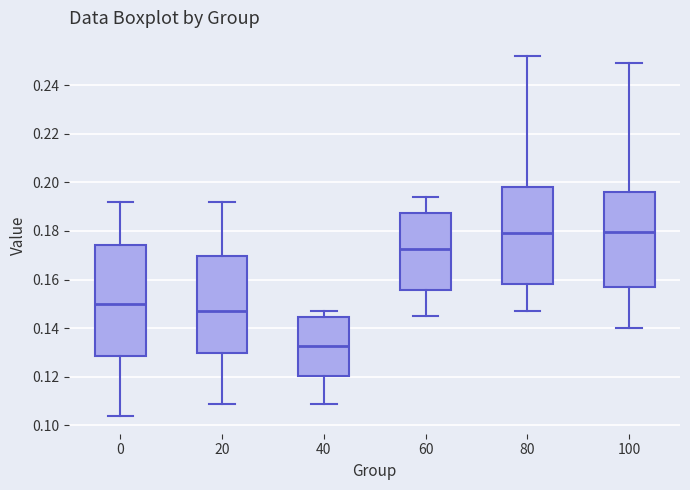

Comparing the boxes themselves (not the whiskers), which one is the tallest?

0